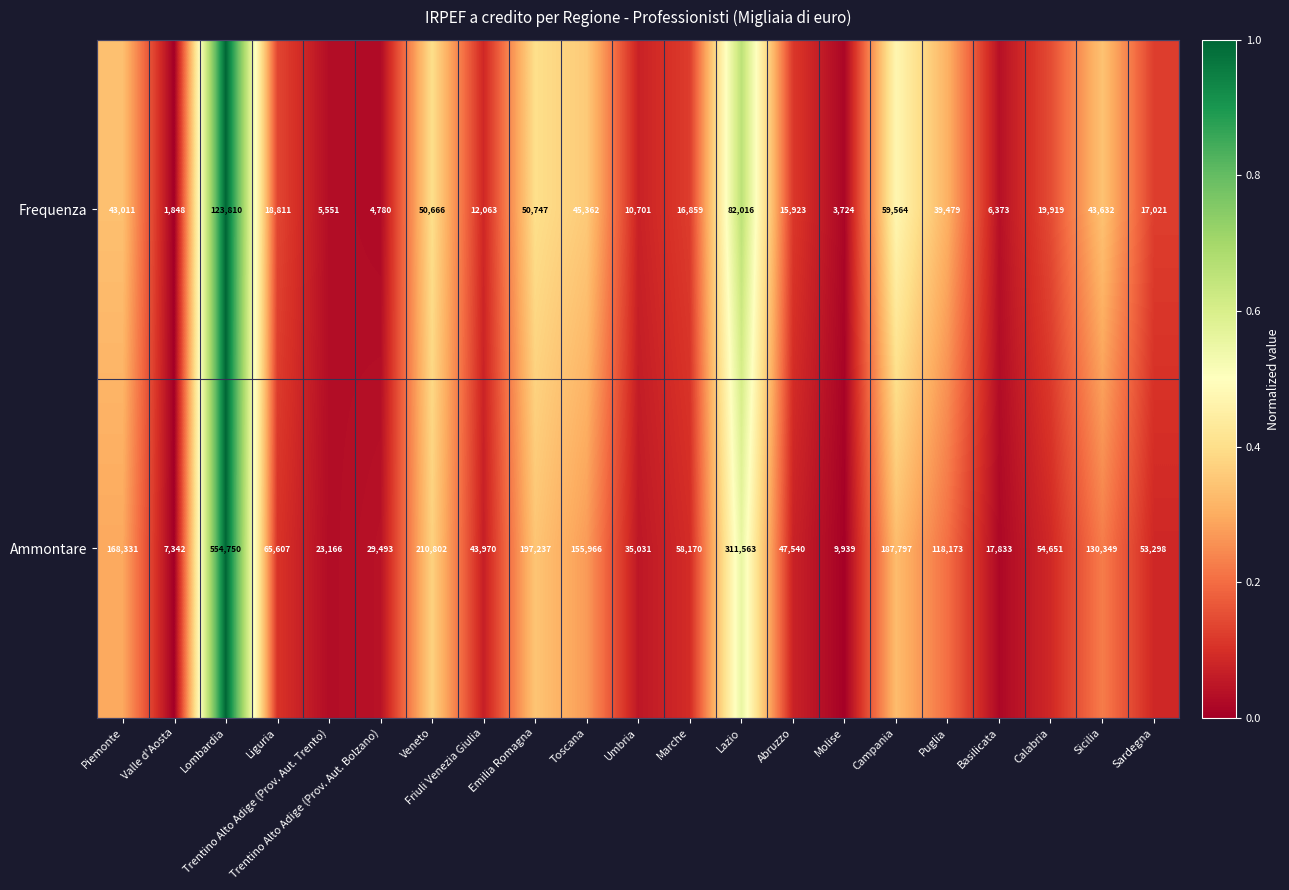

Rank the series by their maximum value, from lowest to highest.

Frequenza, Ammontare